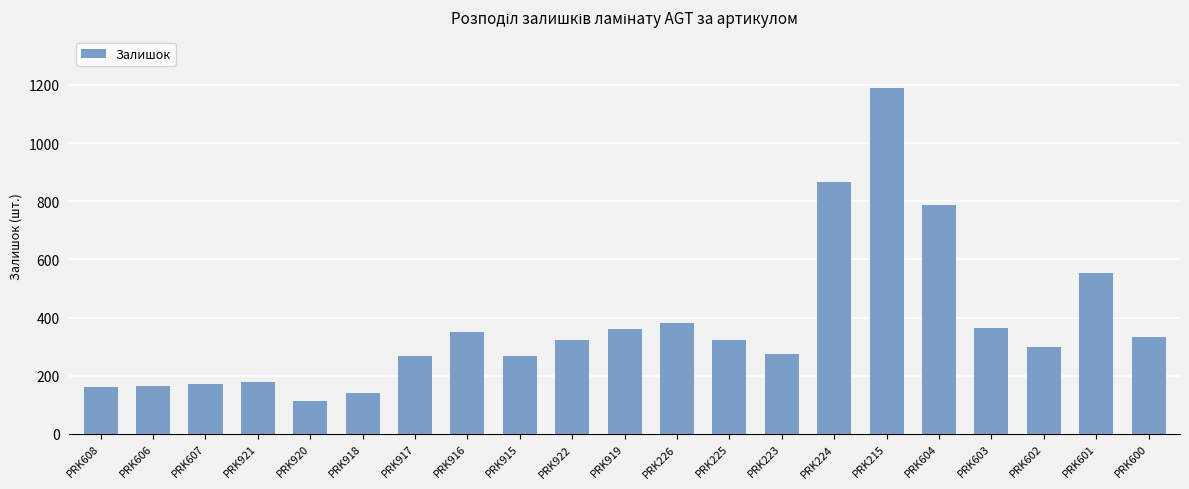

What is the minimum value shown in the chart?

114